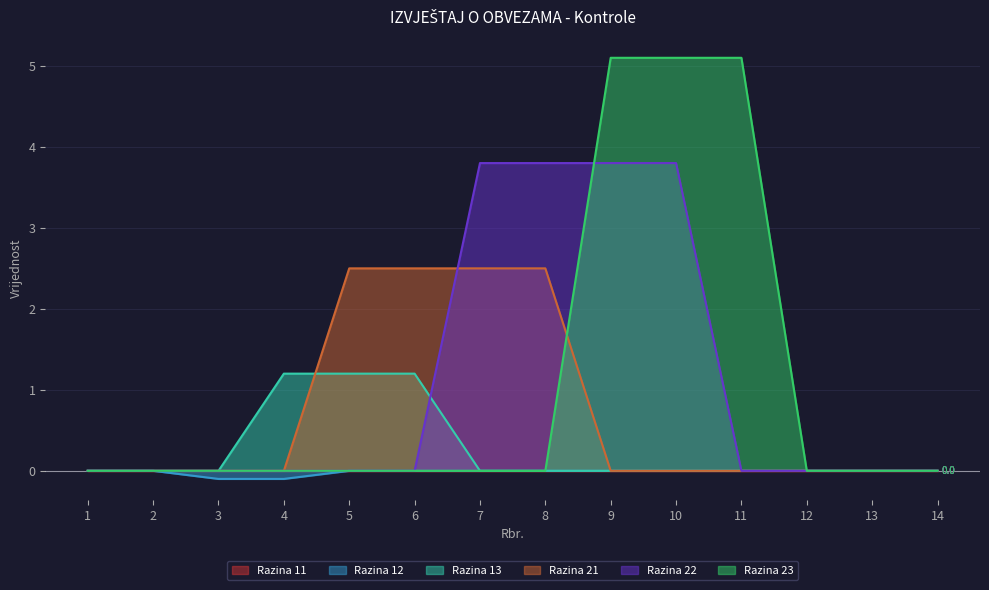

Between 2 and 12, which series saw the biggest shift?

Razina 12